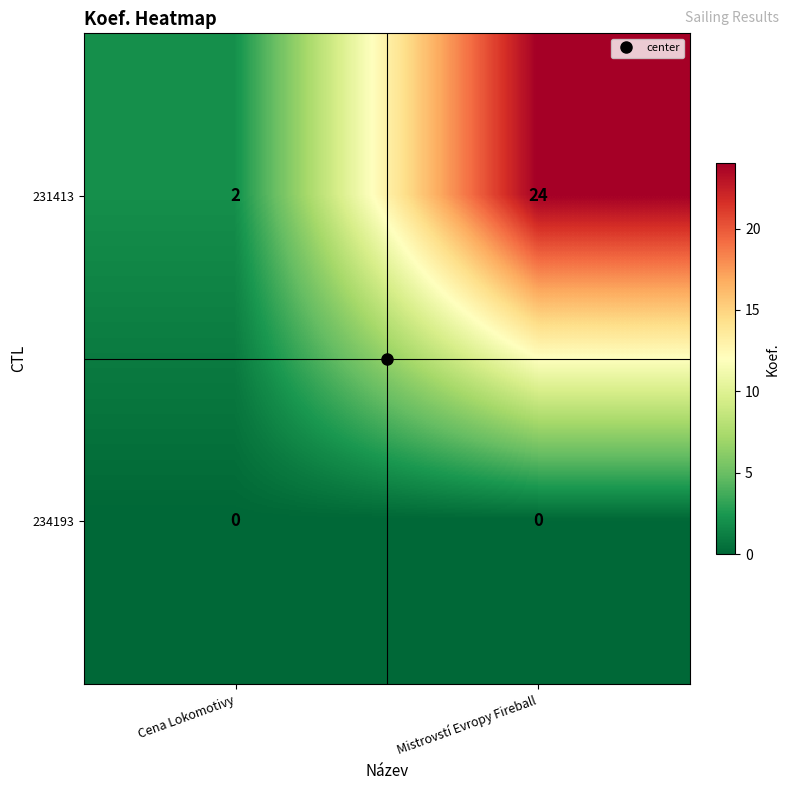

Rank the series at Cena Lokomotivy from highest to lowest value.

231413, 234193